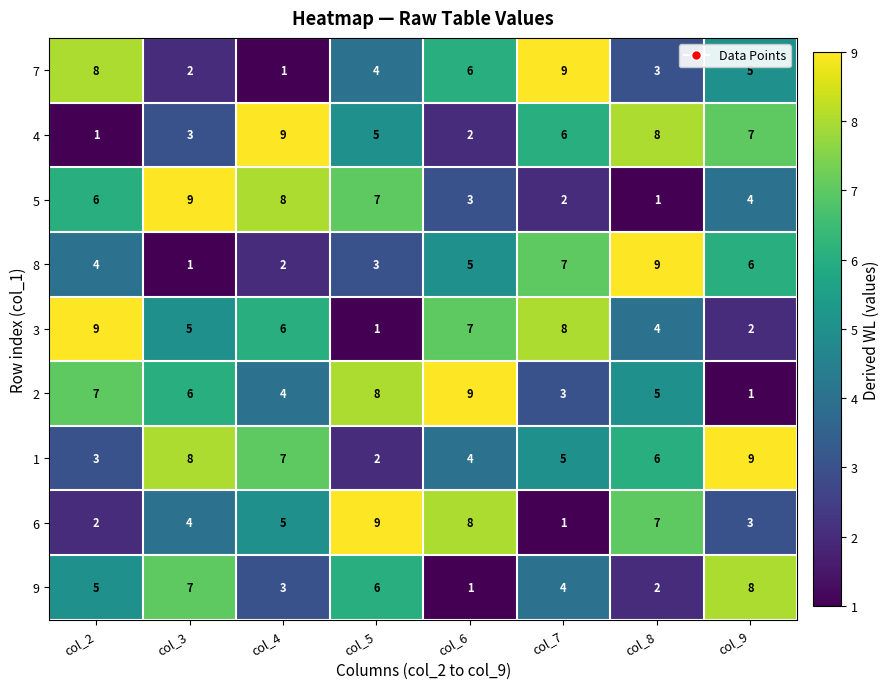

What is the difference between the 4 values at col_2 and col_7?

5